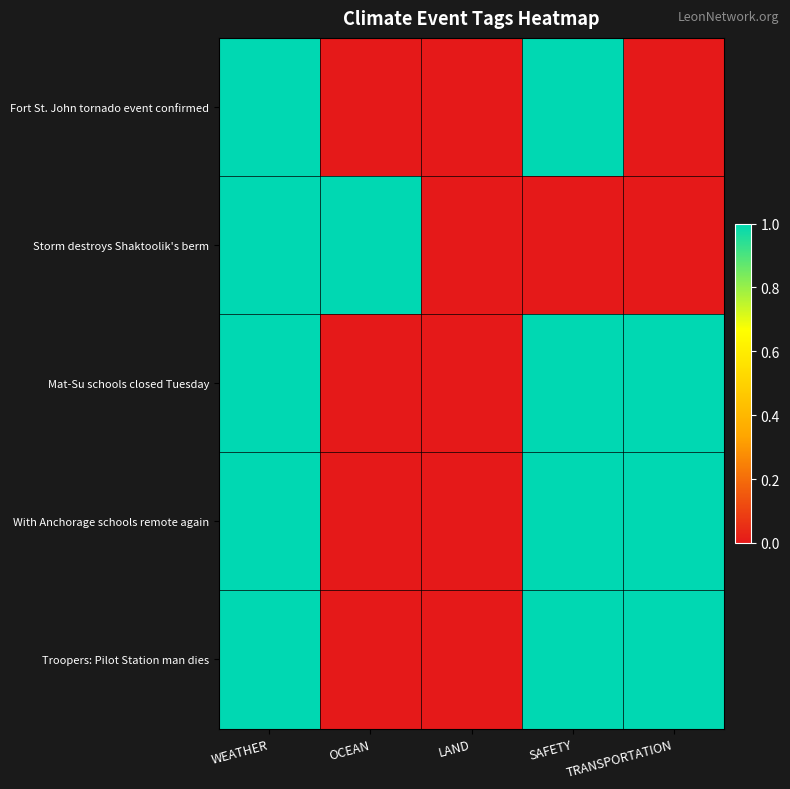

Reading right to left, transcribe all the data shown in this chart.

Fort St. John tornado event confirmed: TRANSPORTATION=0	SAFETY=1	LAND=0	OCEAN=0	WEATHER=1
Storm destroys Shaktoolik's berm: TRANSPORTATION=0	SAFETY=0	LAND=0	OCEAN=1	WEATHER=1
Mat-Su schools closed Tuesday: TRANSPORTATION=1	SAFETY=1	LAND=0	OCEAN=0	WEATHER=1
With Anchorage schools remote again: TRANSPORTATION=1	SAFETY=1	LAND=0	OCEAN=0	WEATHER=1
Troopers: Pilot Station man dies: TRANSPORTATION=1	SAFETY=1	LAND=0	OCEAN=0	WEATHER=1